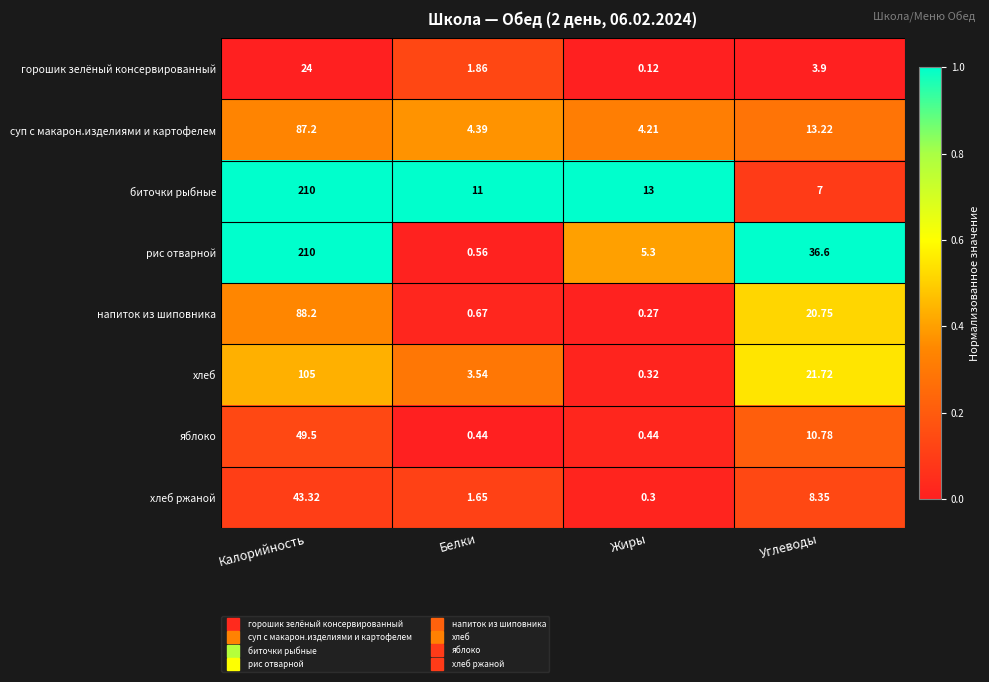

Between Белки and Углеводы, which series saw the biggest shift?

рис отварной